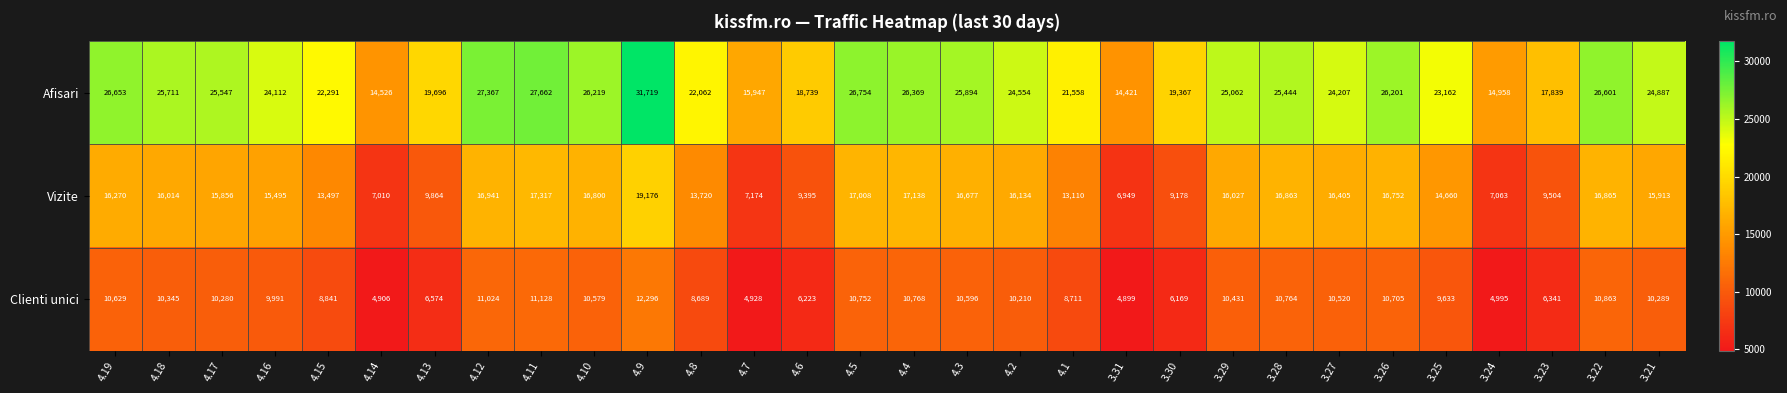

Which series has the largest total across all categories?

Afisari